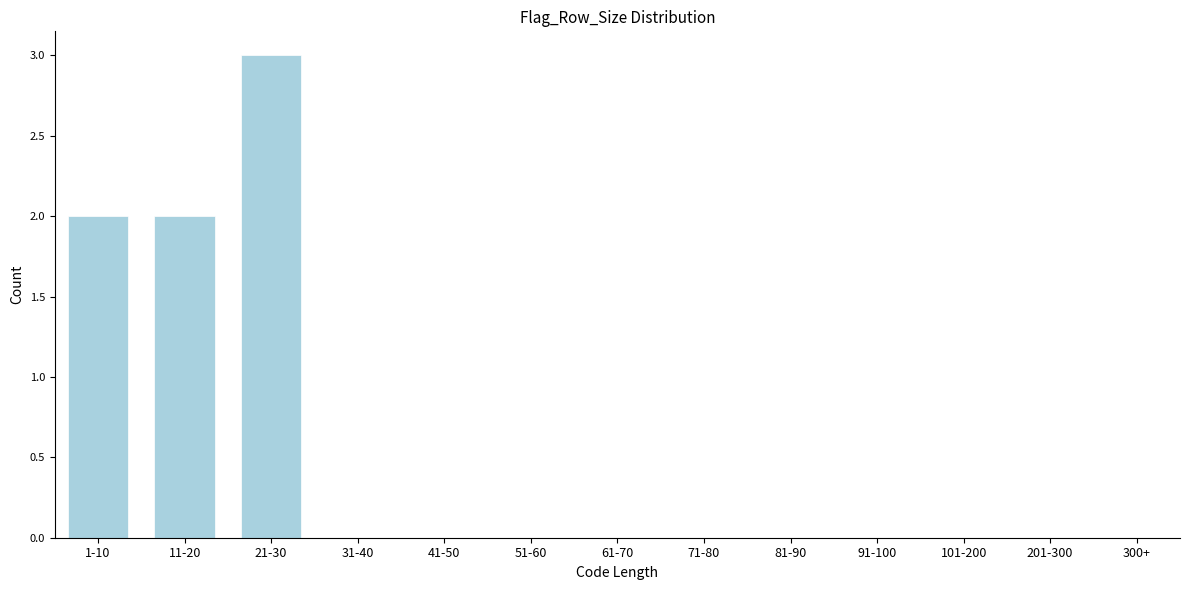

Reading right to left, list all the values displayed in this chart.

300+=0	201-300=0	101-200=0	91-100=0	81-90=0	71-80=0	61-70=0	51-60=0	41-50=0	31-40=0	21-30=3	11-20=2	1-10=2